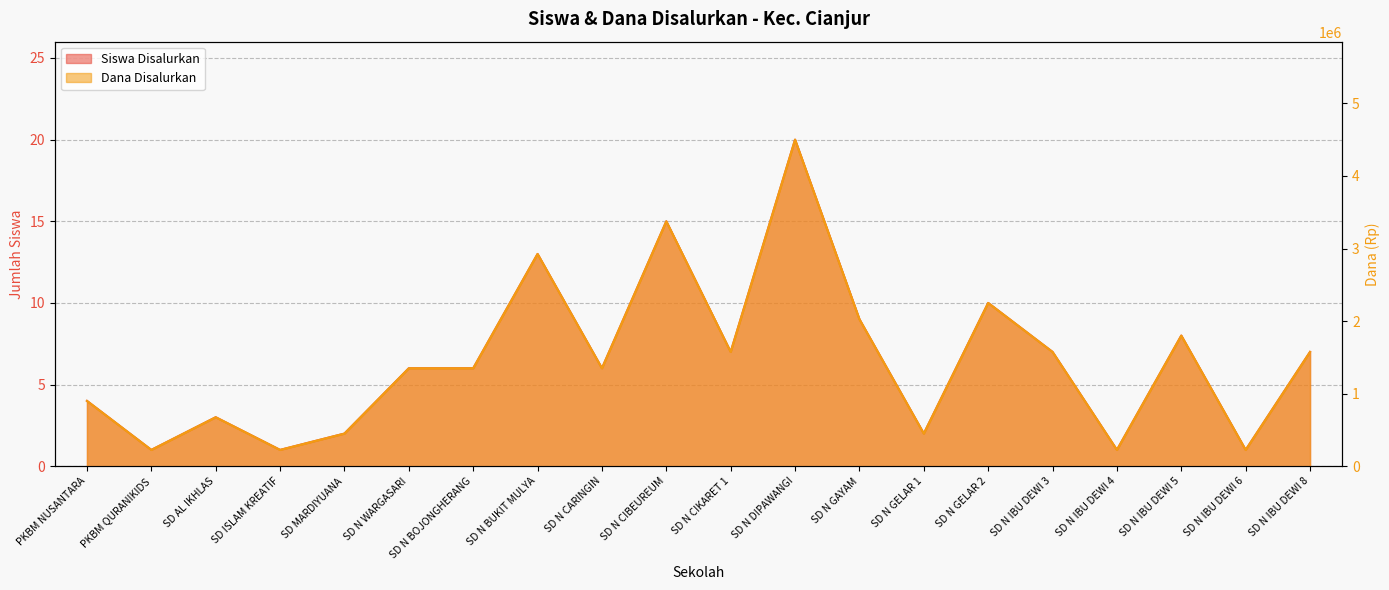

At which label does Siswa Disalurkan first exceed 6?

SD N BUKIT MULYA